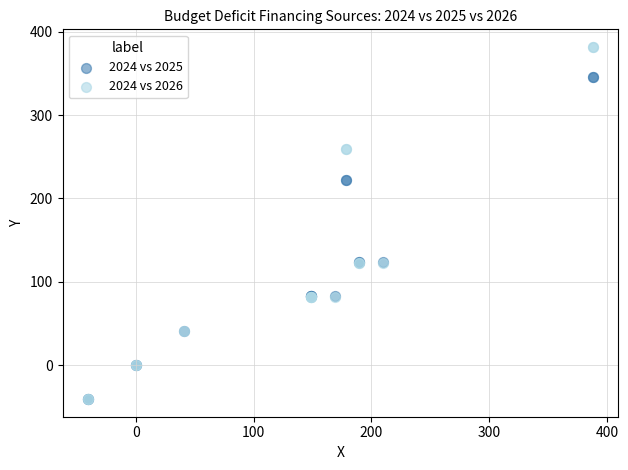

What are all the series names shown in the legend?

2024 vs 2025, 2024 vs 2026